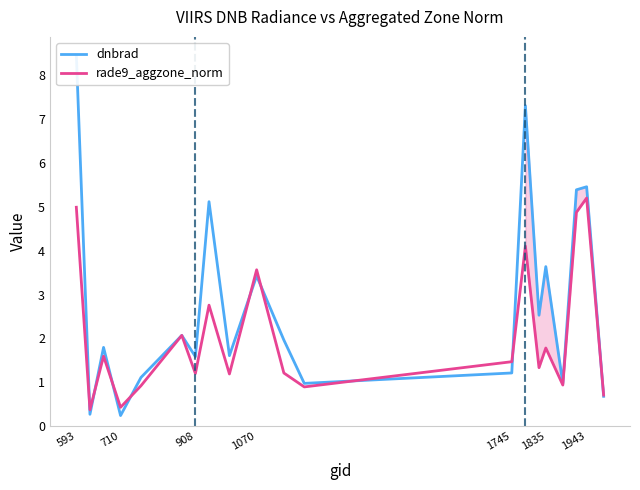

How many interior local peaks does the dnbrad series have?

7